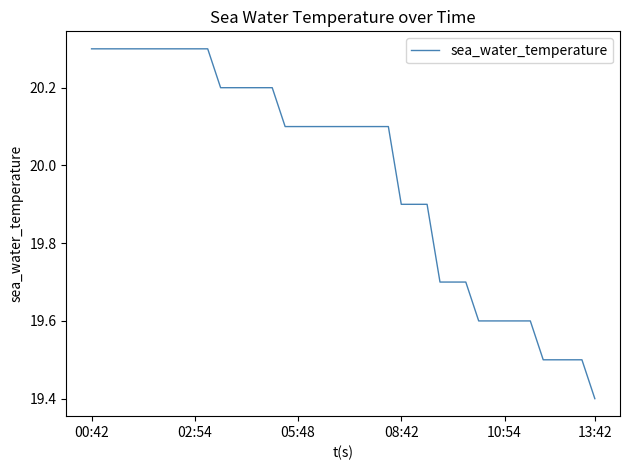

How many lines are shown in the chart?

1